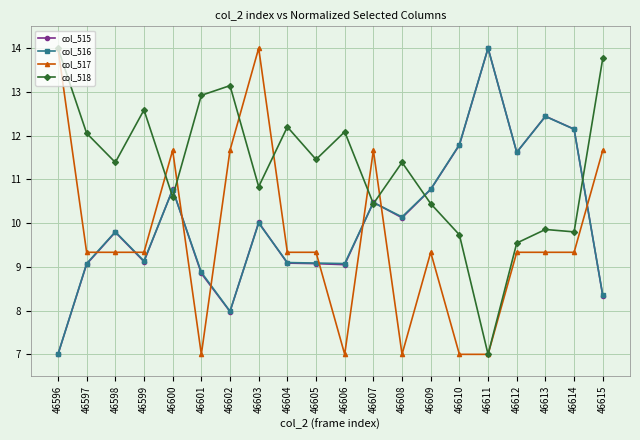

How many distinct data groups are displayed?

4